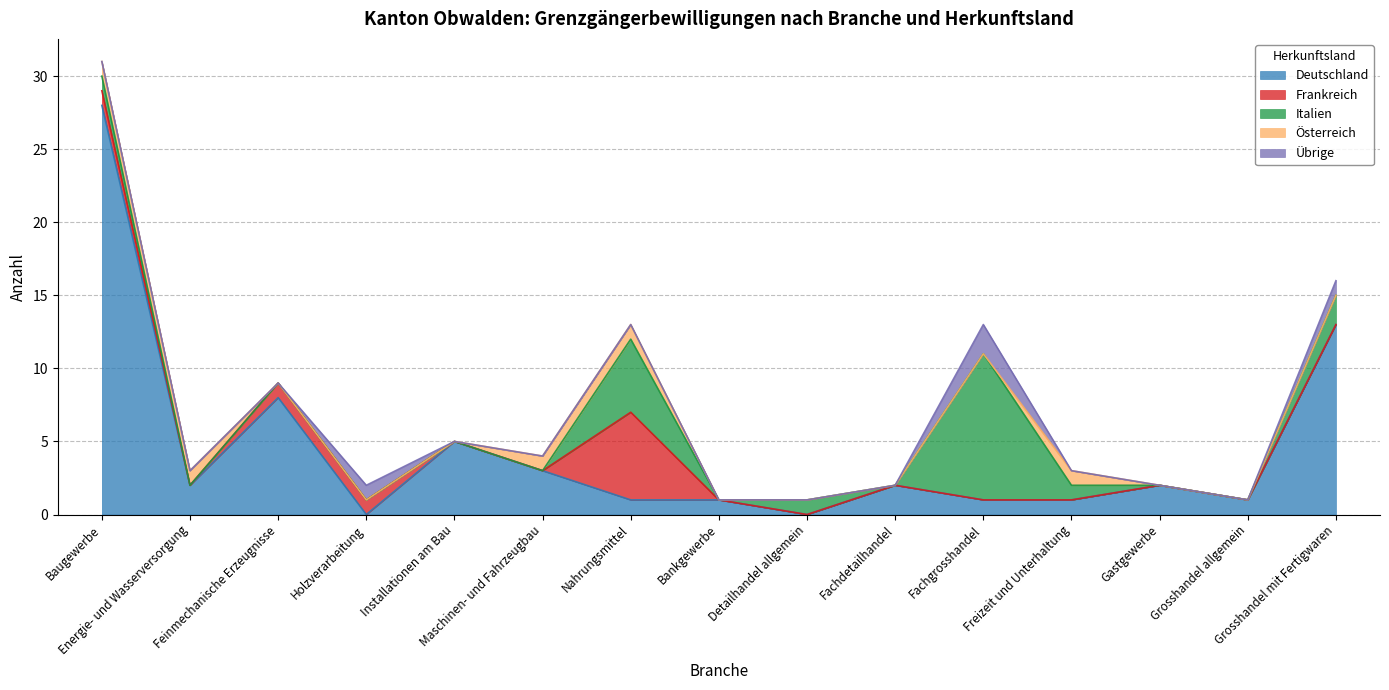

What is the highest value of the Deutschland series?

28